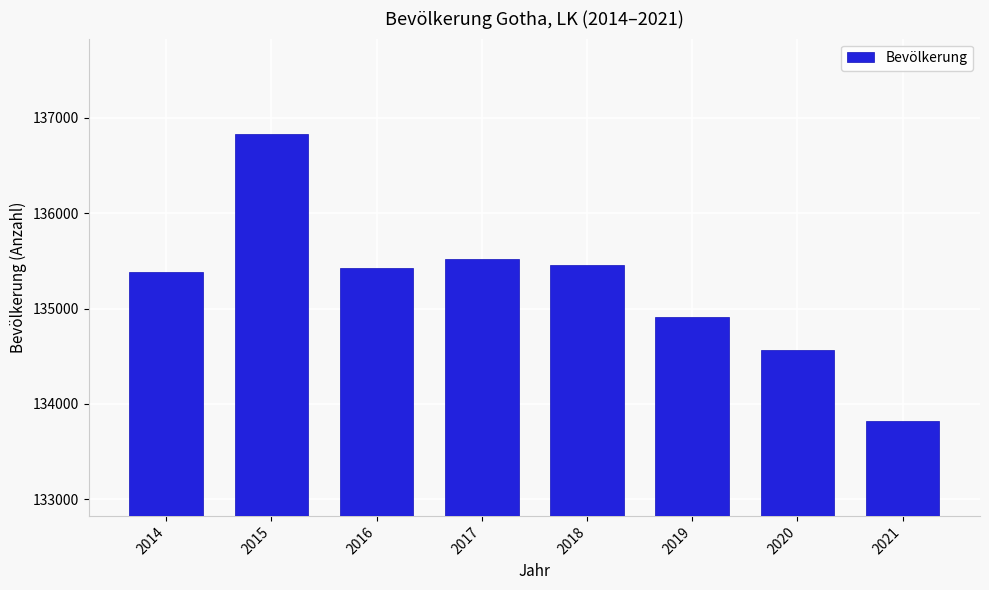

Reading left to right, list all the values displayed in this chart.

2014=135381	2015=136831	2016=135430	2017=135521	2018=135452	2019=134908	2020=134563	2021=133825